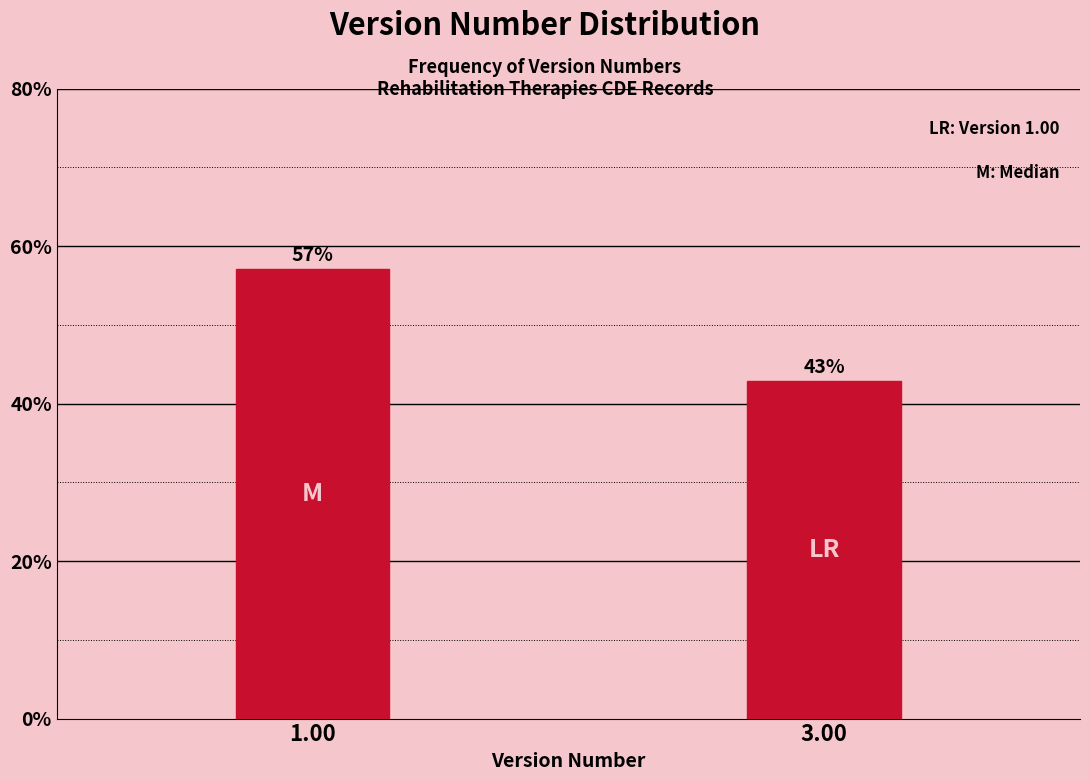

Where does the data first go above 57?

1.00